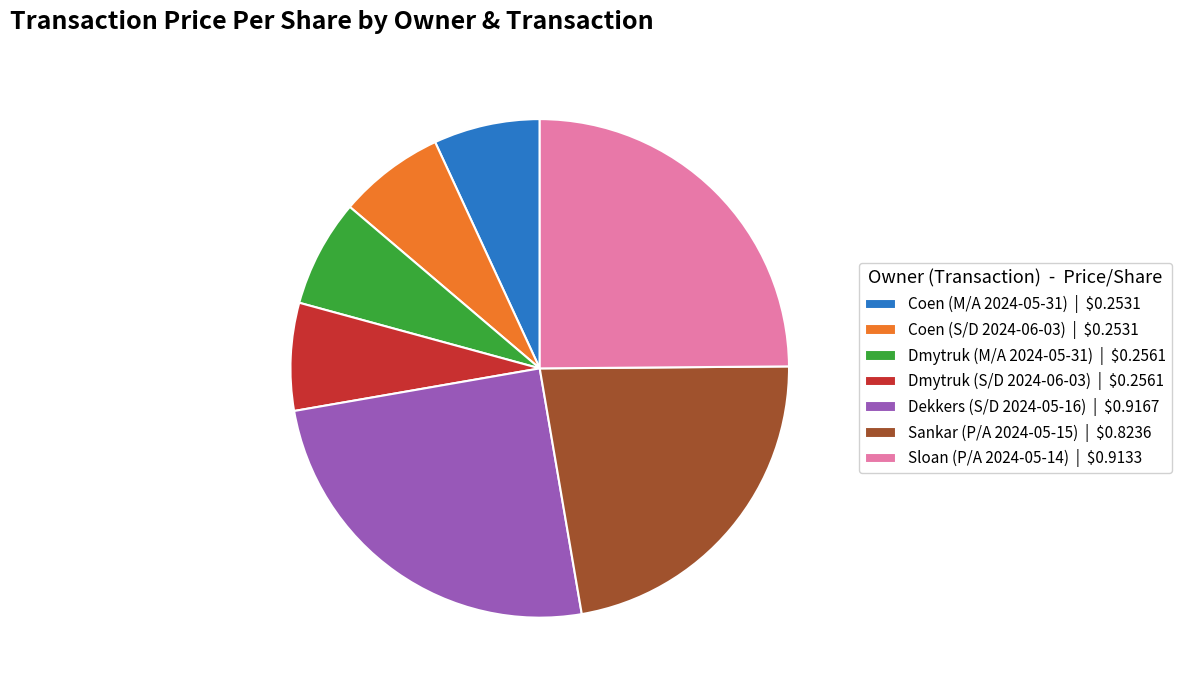

Is it true that Sankar (P/A 2024-05-15) | $0.8236 is 16% of the pie?

False